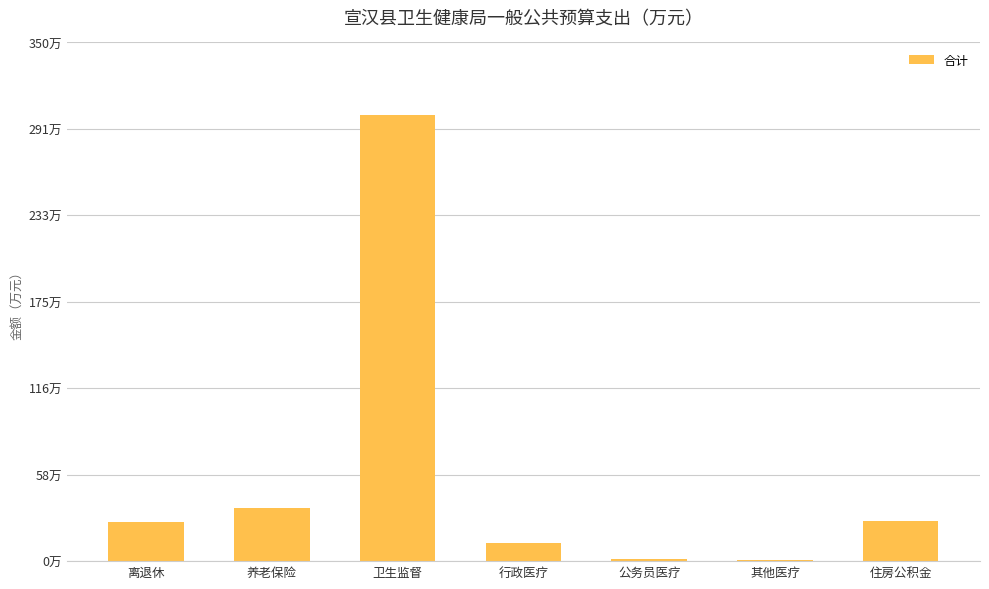

Are the bars horizontal?

No